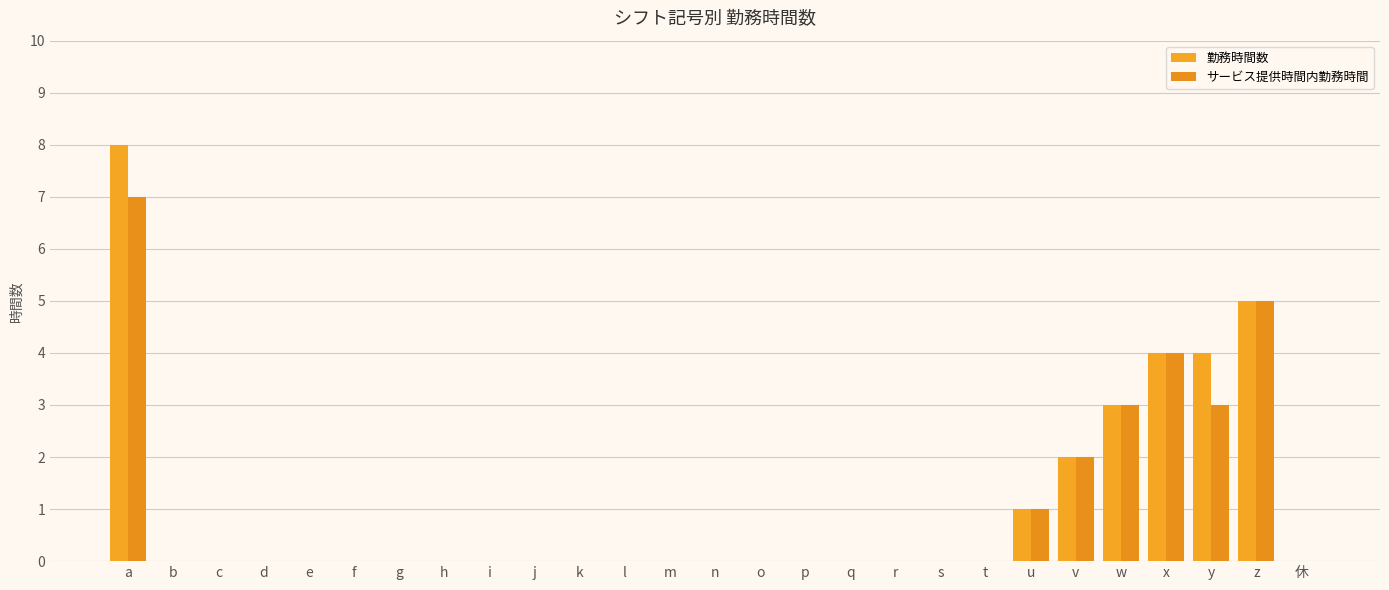

What is the difference between the maximum and minimum values in the サービス提供時間内勤務時間 series?

7